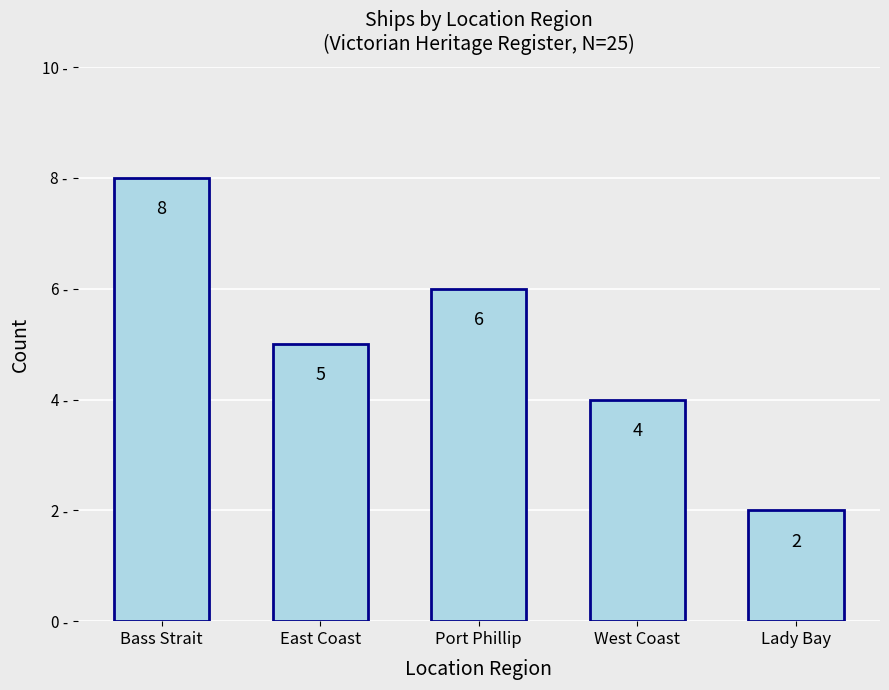

List the labels in order of value, largest first.

Bass Strait, Port Phillip, East Coast, West Coast, Lady Bay